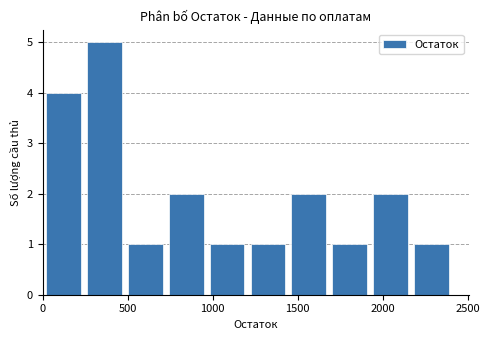

Over which range of the x-axis is the bar tallest?

250 to 500